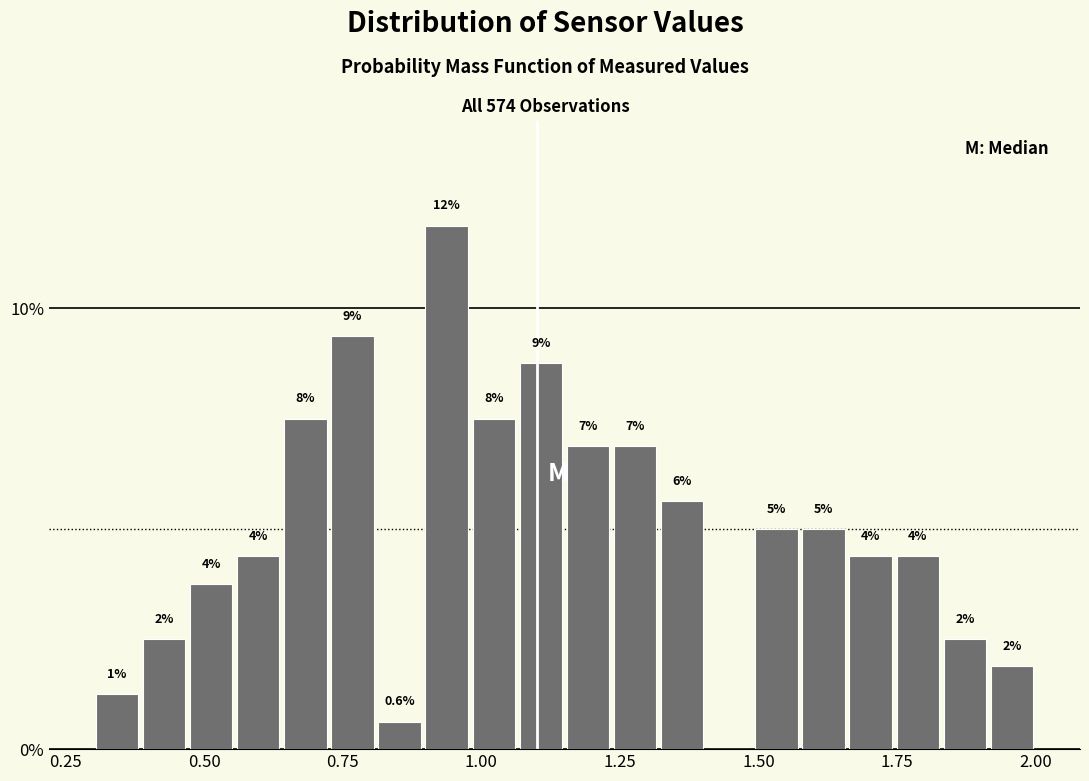

Read against the x-axis, roughly where is the centre of the tallest bar?

0.95